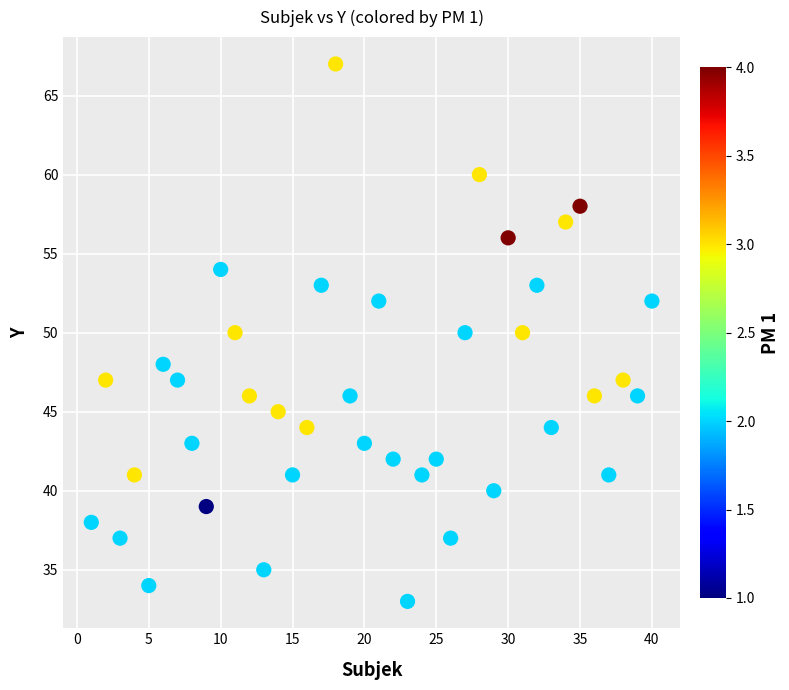

What is the range of X values (max minus min)?

39